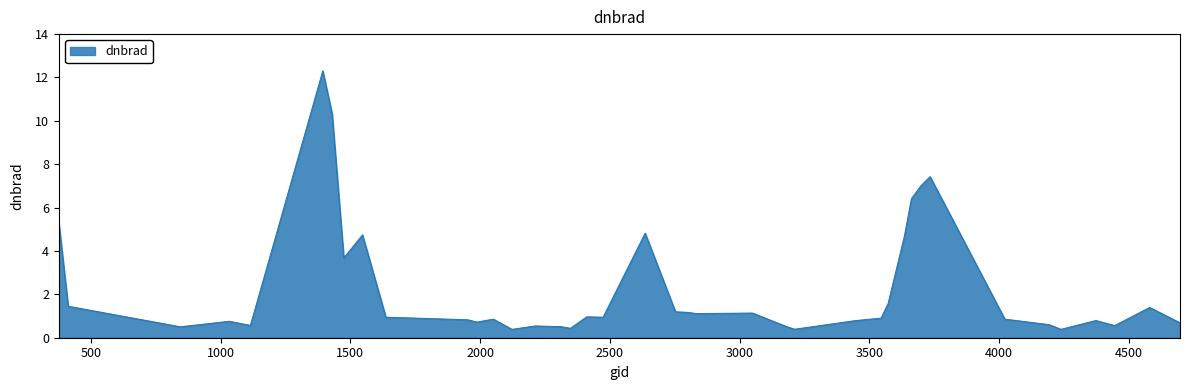

What is the smallest value displayed?

0.4